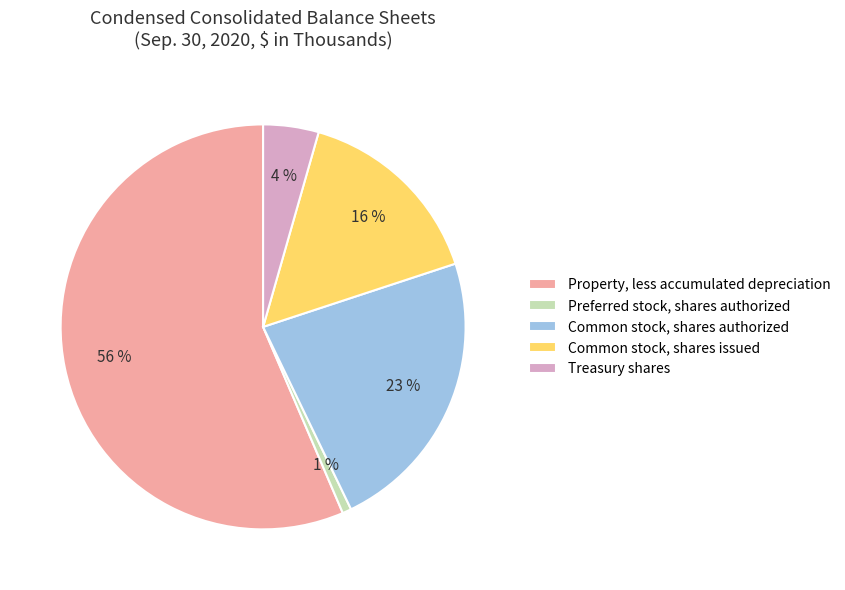

What percentage is the Common stock, shares issued slice, to the nearest percent?

16%